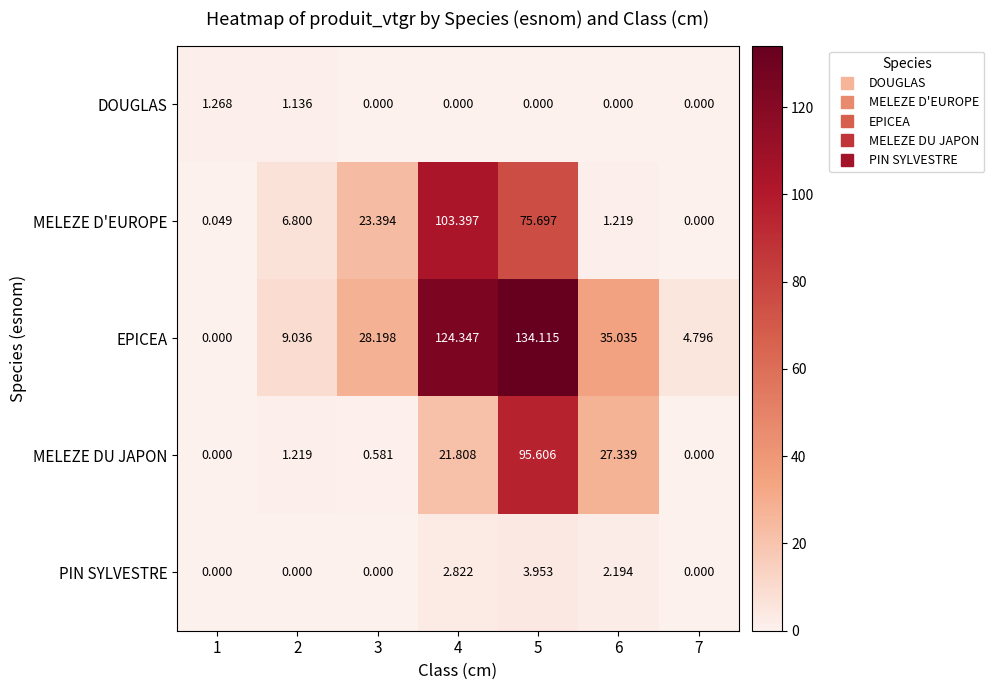

Which series has the largest total across all categories?

EPICEA